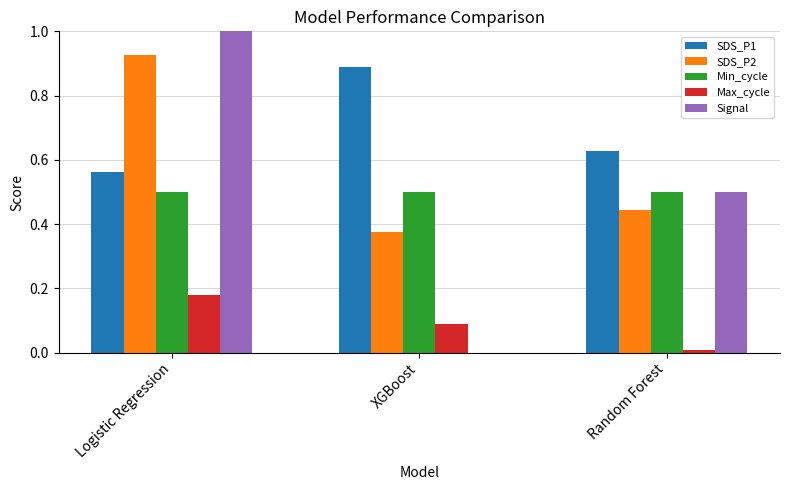

Which series has the largest total across all categories?

SDS_P1